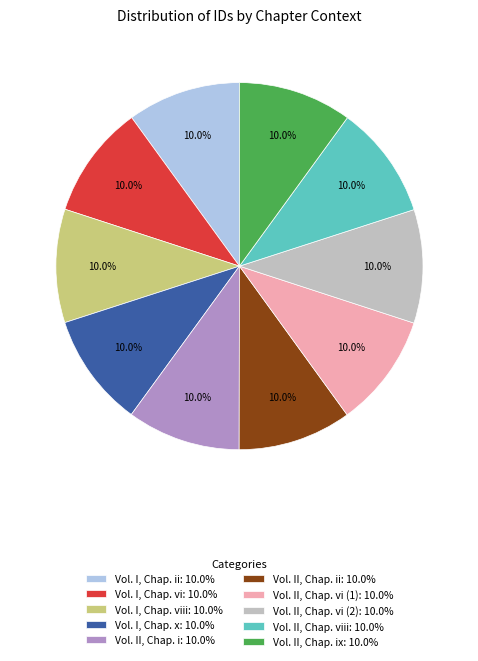

What percentage do Vol. II, Chap. viii: 10.0% and Vol. I, Chap. vi: 10.0% together represent?

20.0%